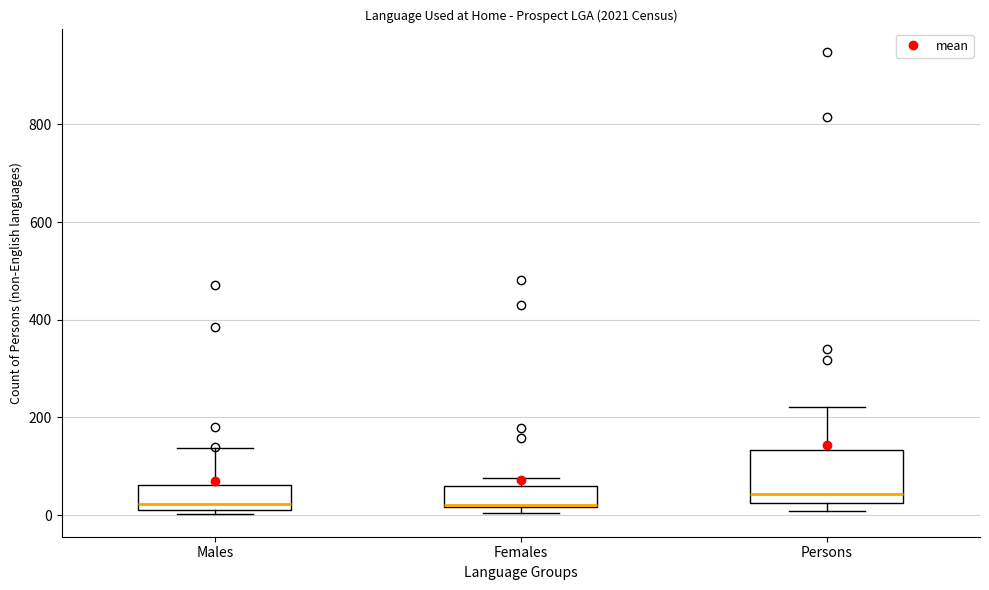

Reading left to right, transcribe this box plot: for each box, give where its median line is, the range the box spans, and where its two whiskers end, as read against the y-axis. The values are not printed on the chart, so give them approximately, as read against the axis.

Males: median 20 (just above the box's lower edge), box 20 to 60, whiskers 0 to 140
Females: median 20, box 20 to 60, whiskers 0 to 80
Persons: median 40, box 20 to 140, whiskers 0 to 220